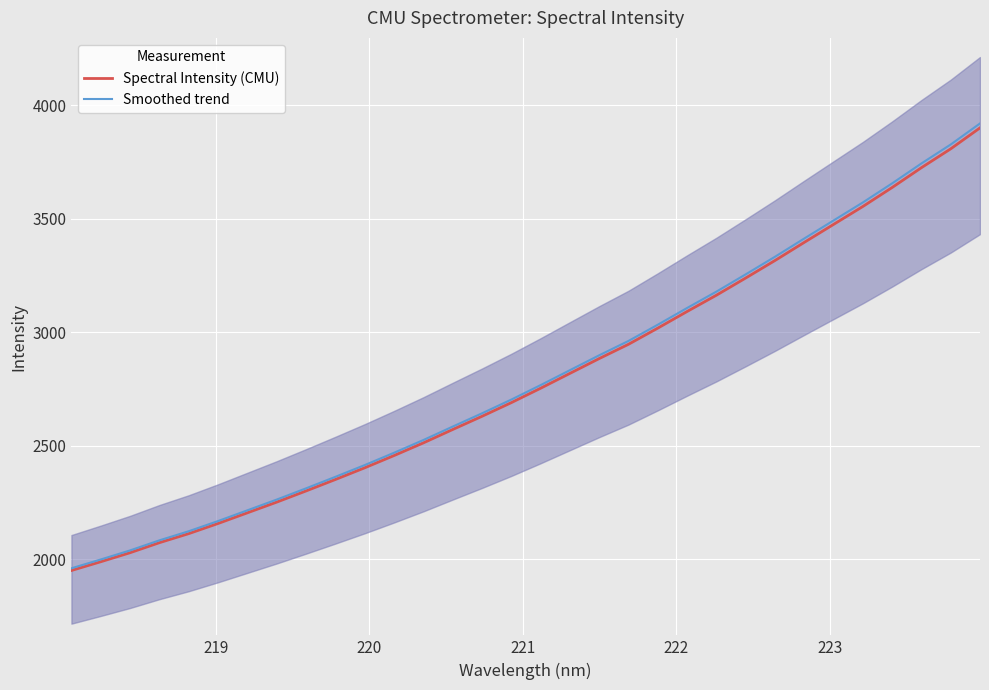

True or false: Smoothed trend and Spectral Intensity (CMU) intersect in this chart.

False